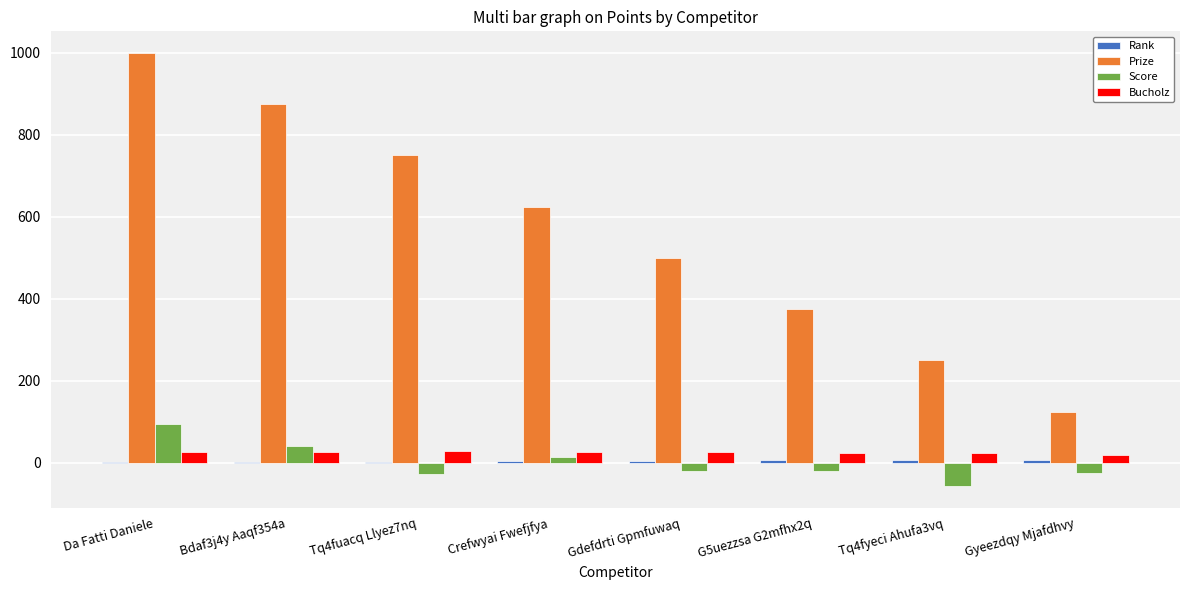

The value of Prize at Tq4fyeci Ahufa3vq is 250. True or false?

True